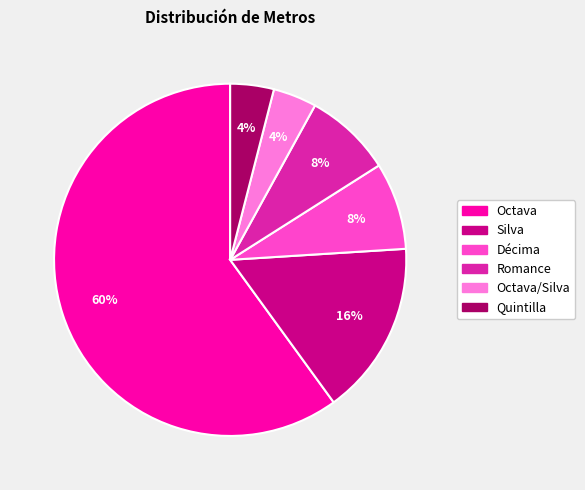

Is it true that Octava is 60% of the pie?

True